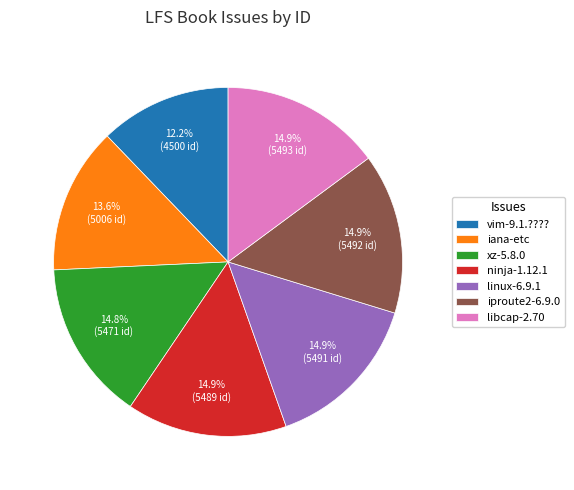

Approximately how many times larger is the value at libcap-2.70 compared to linux-6.9.1?

1.0